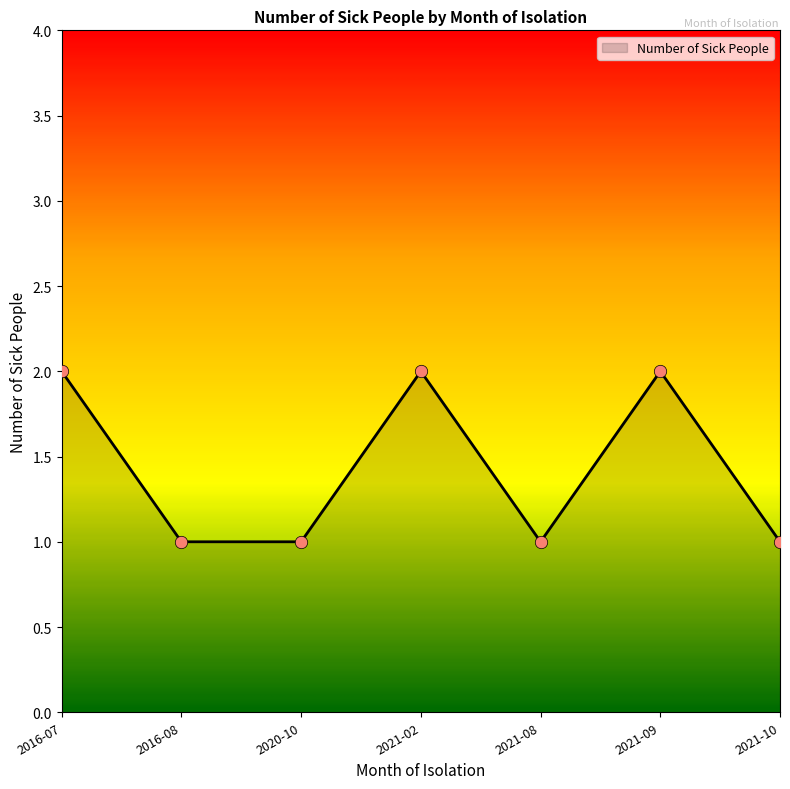

What is the ratio of the value at 2021-08 to the value at 2020-10?

1.0